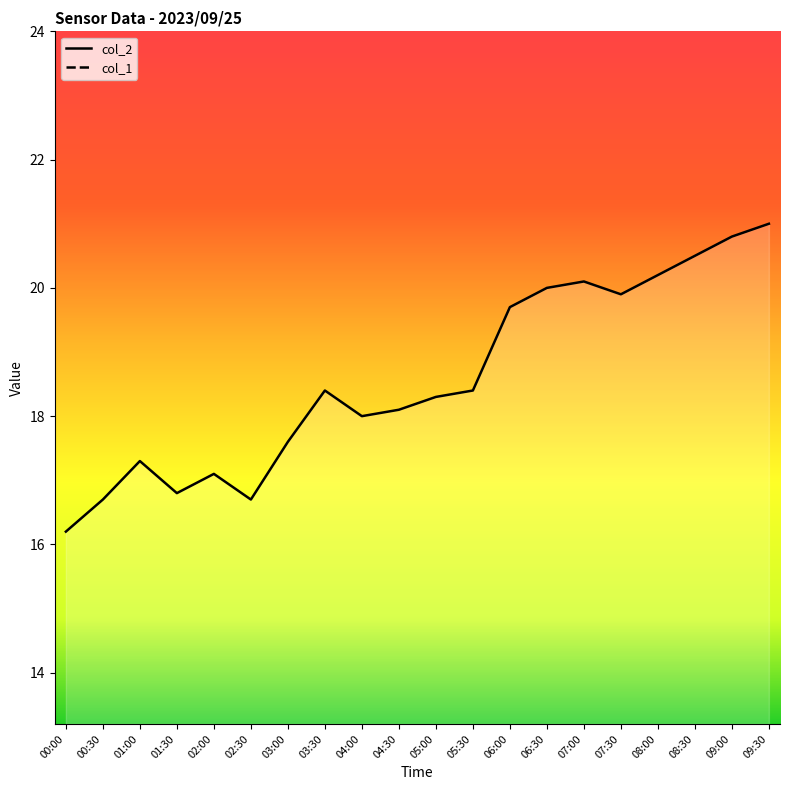

Is it true that the value at 07:30 is 11.1?

False